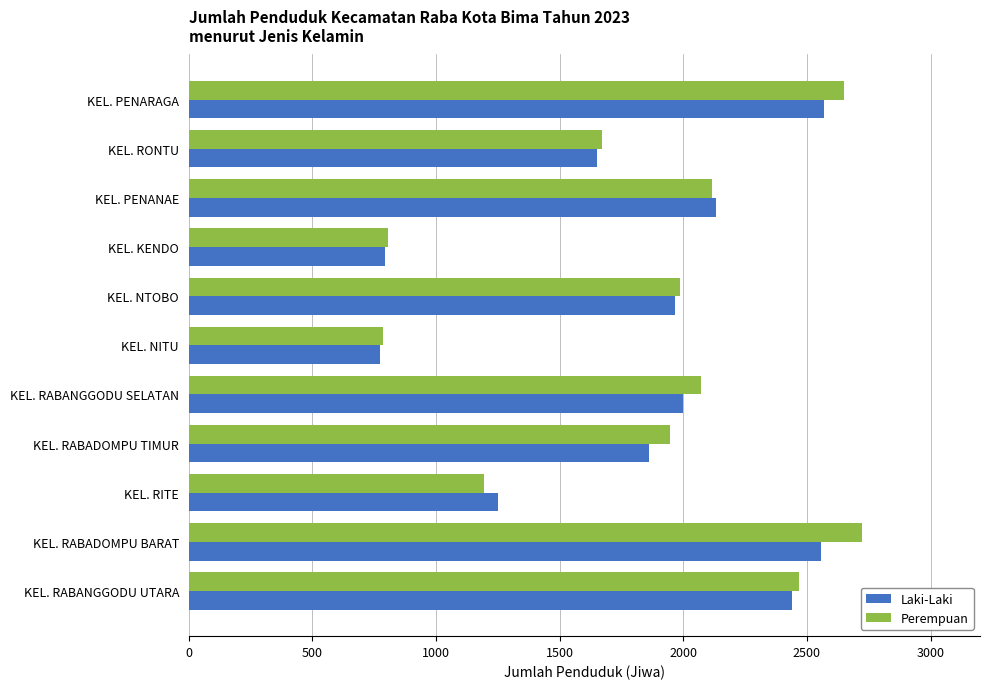

The Laki-Laki series shows 1650 at KEL. RONTU. True or false?

True